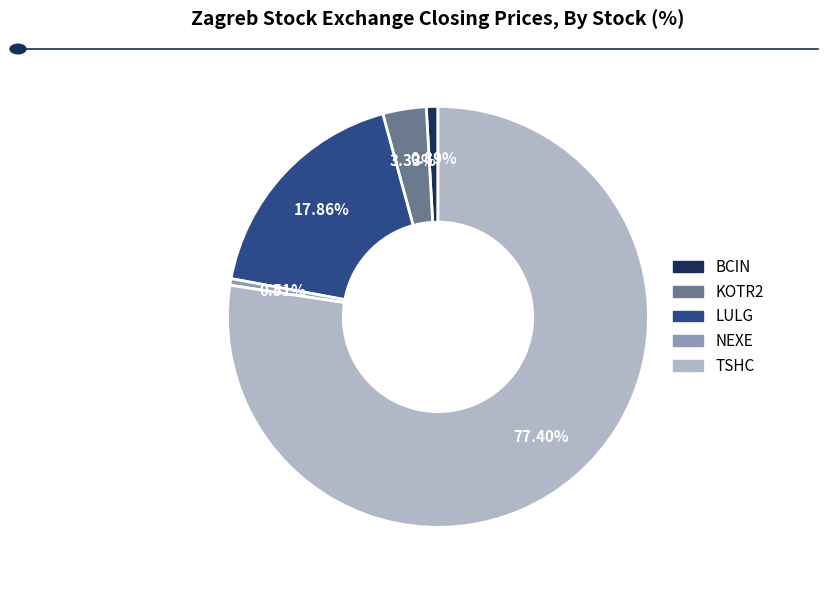

To the nearest percent, what is the difference between the largest and smallest slice percentages?

77%